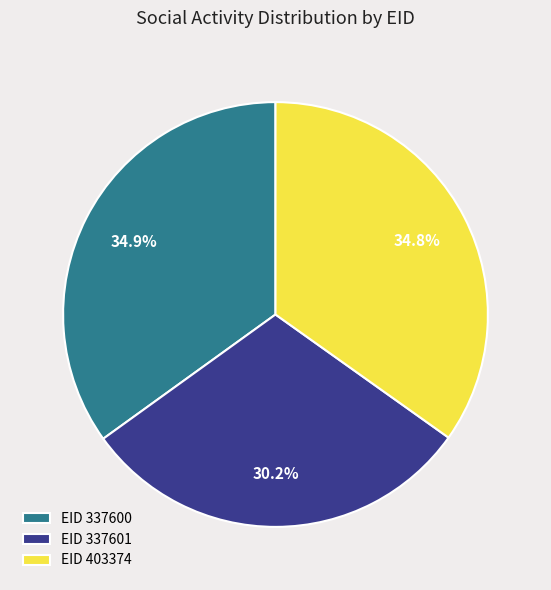

Which has a higher value, EID 337601 or EID 403374?

EID 403374